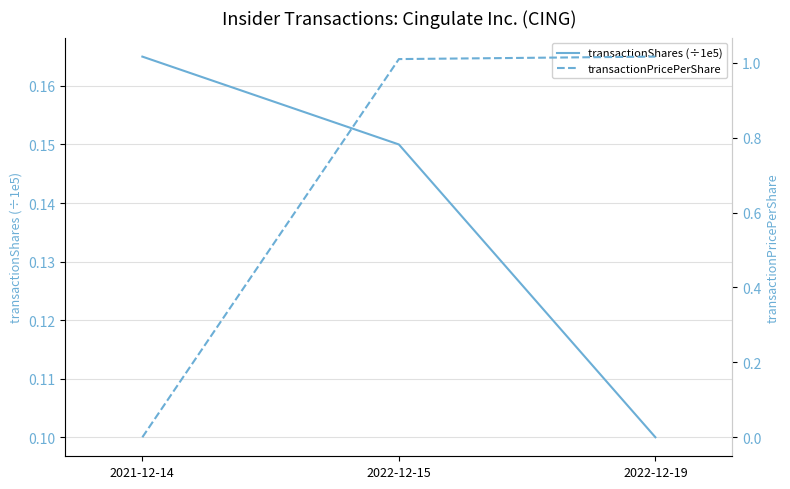

Reading left to right, what are all the values shown in this chart?

transactionShares (÷1e5): 0.2	0.1	0.1
transactionPricePerShare: 0.0	1.0	1.0